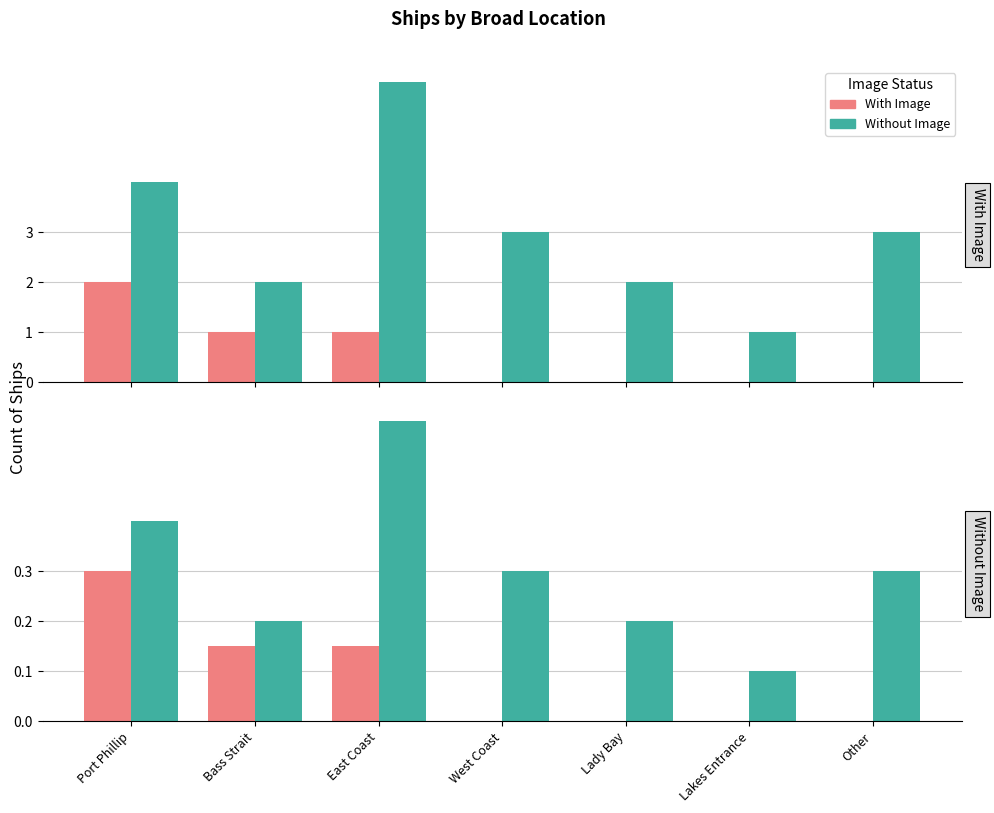

Reading left to right, extract all data points from this chart.

With Image: 0.3	0.1	0.1	0.0	0.0	0.0	0.0
Without Image: 0.4	0.2	0.6	0.3	0.2	0.1	0.3